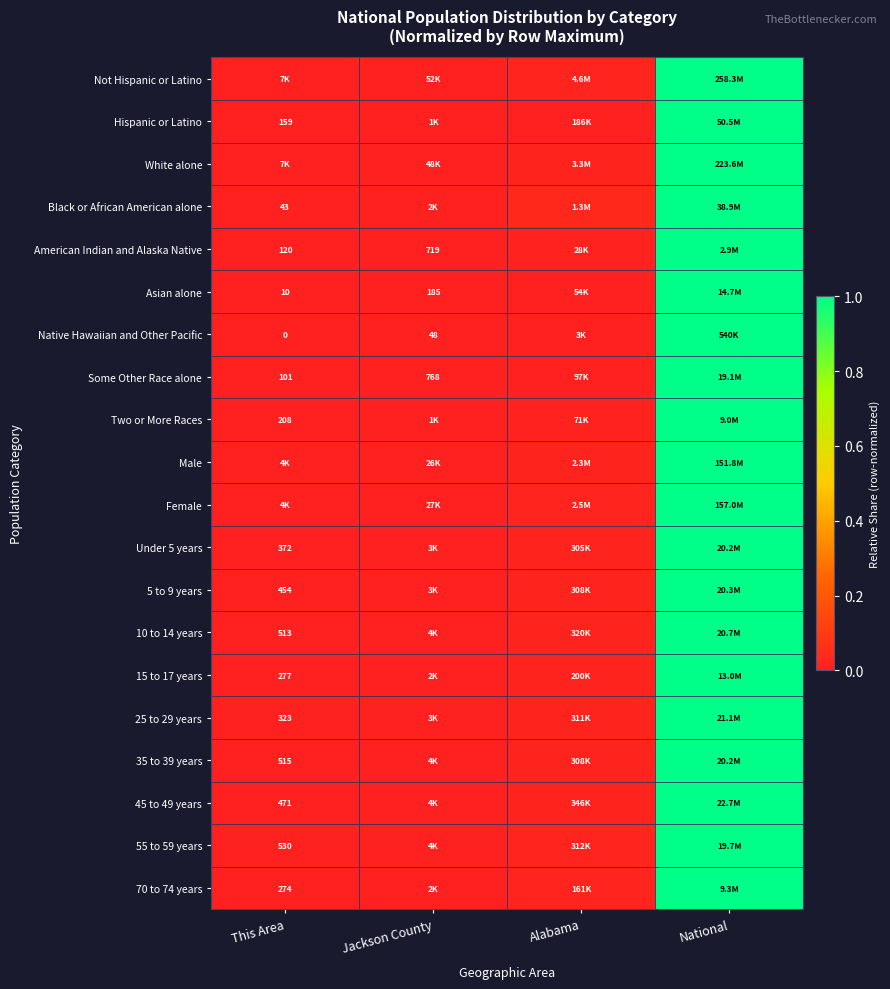

List the labels in order of Female value, largest first.

National, Alabama, Jackson County, This Area